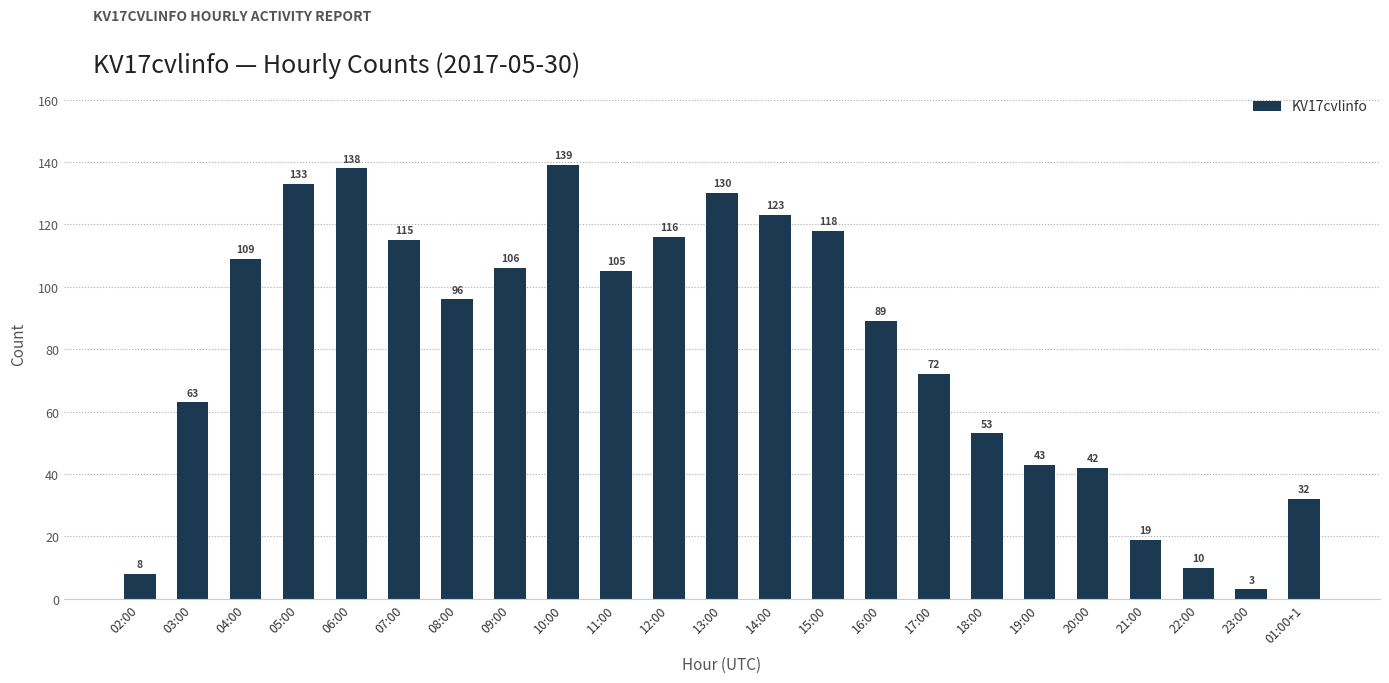

List the labels in order of value, smallest first.

23:00, 02:00, 22:00, 21:00, 01:00+1, 20:00, 19:00, 18:00, 03:00, 17:00, 16:00, 08:00, 11:00, 09:00, 04:00, 07:00, 12:00, 15:00, 14:00, 13:00, 05:00, 06:00, 10:00